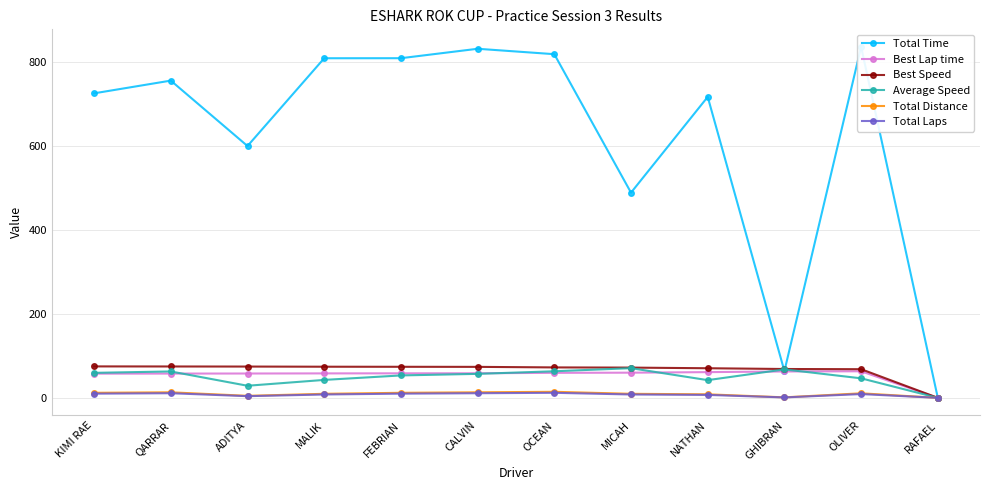

What is the label of the 4th point from the right?

NATHAN